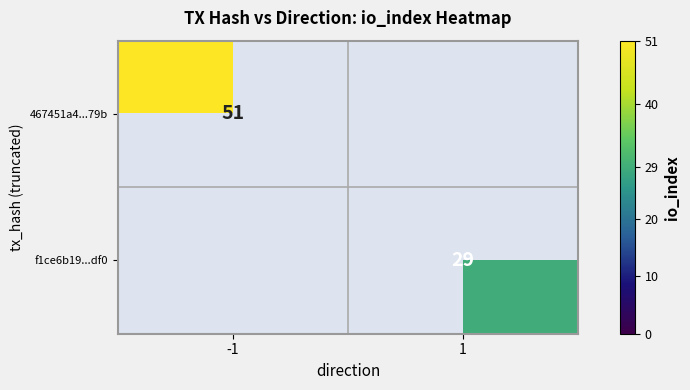

Is it true that f1ce6b19...df0 equals 29 at 1?

True